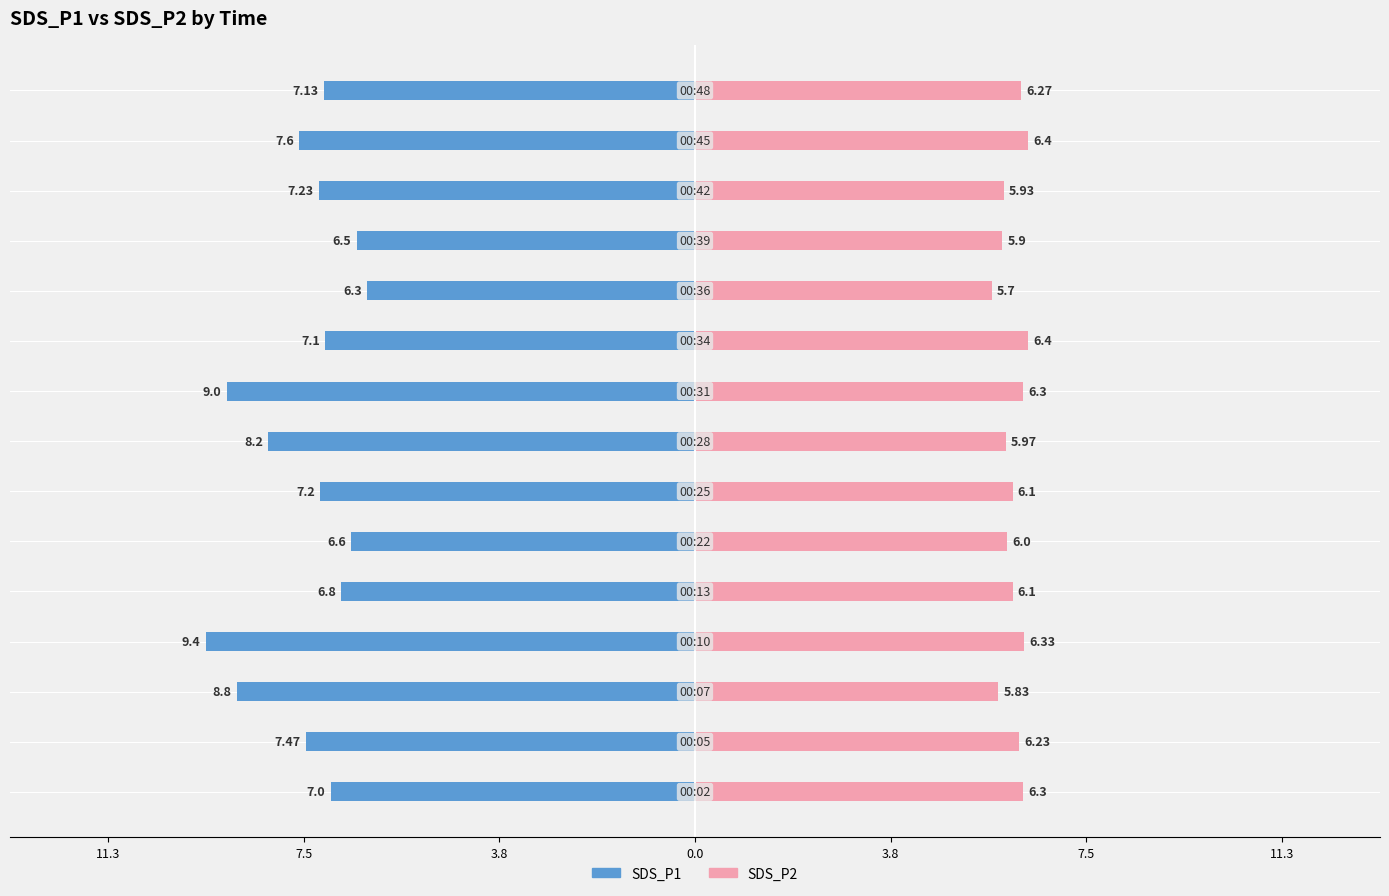

Is it true that SDS_P2 equals 3.5 at 7?

False